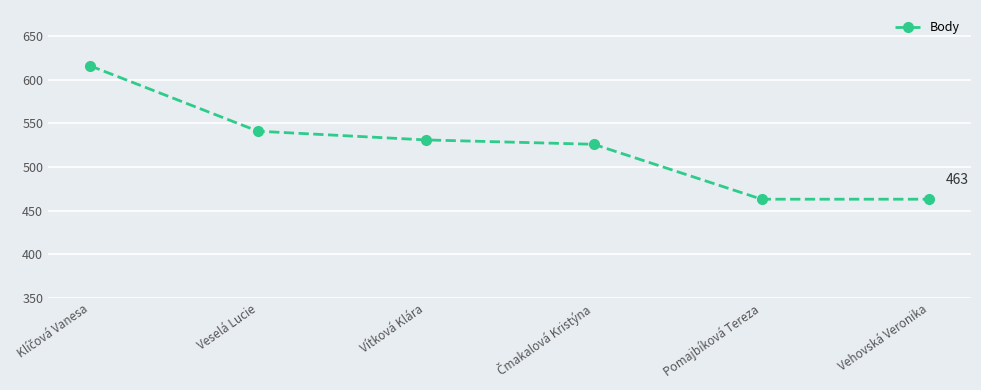

Approximately how many times larger is the value at Veselá Lucie compared to Pomajbíková Tereza?

1.2